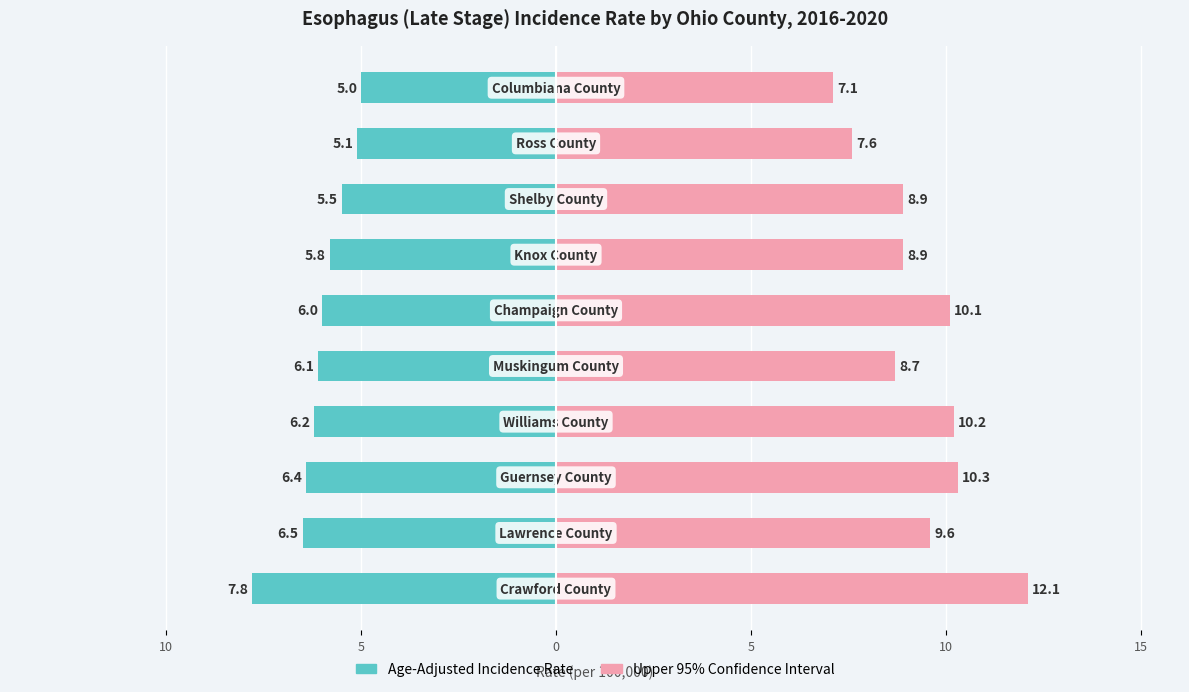

Rank the series by their average value, from lowest to highest.

Age-Adjusted Incidence Rate, Upper 95% CI